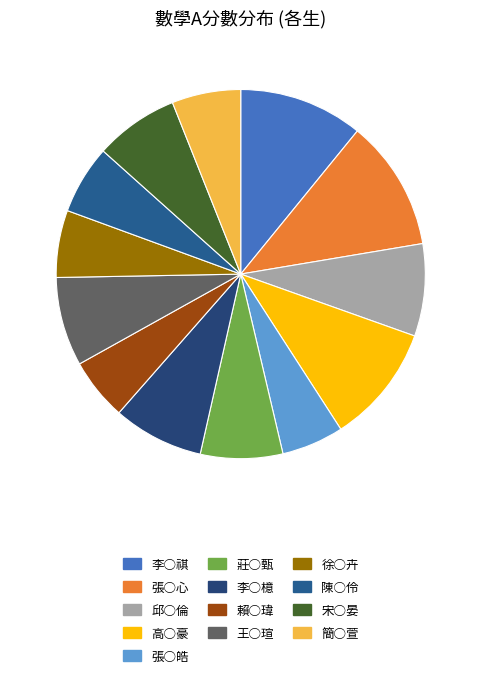

Count the number of slices in the pie.

13